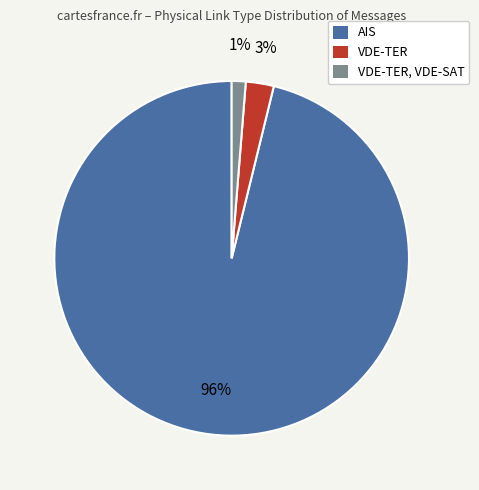

What is the smallest slice in the pie chart?

VDE-TER, VDE-SAT